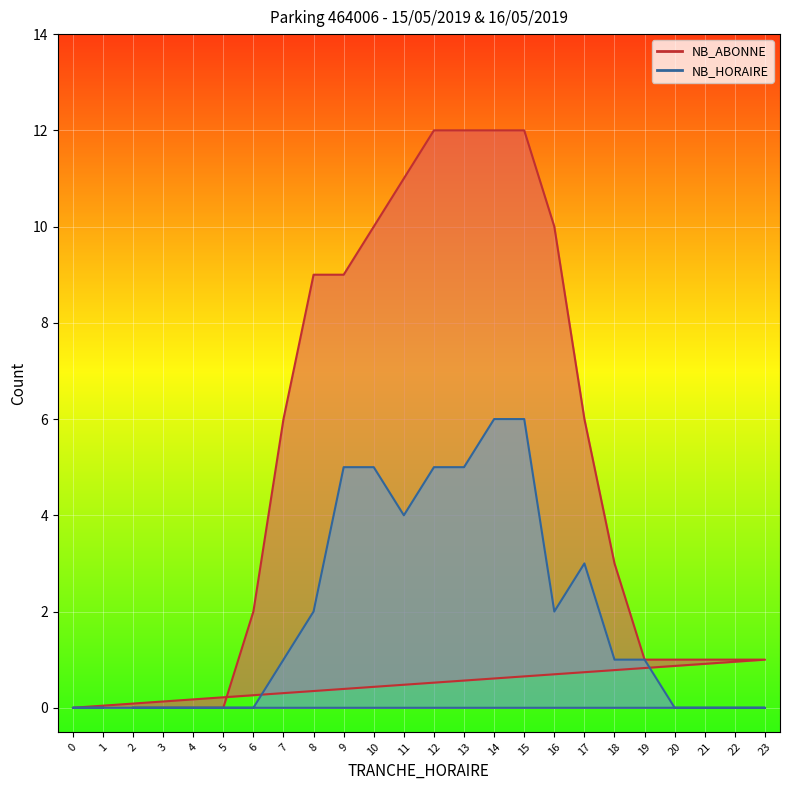

The value of NB_ABONNE at 3 is -6. True or false?

False